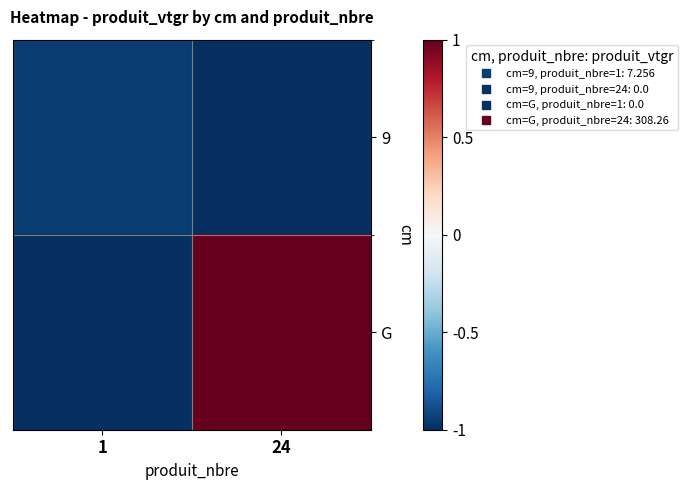

List the series in order of their peak value, highest first.

G, 9